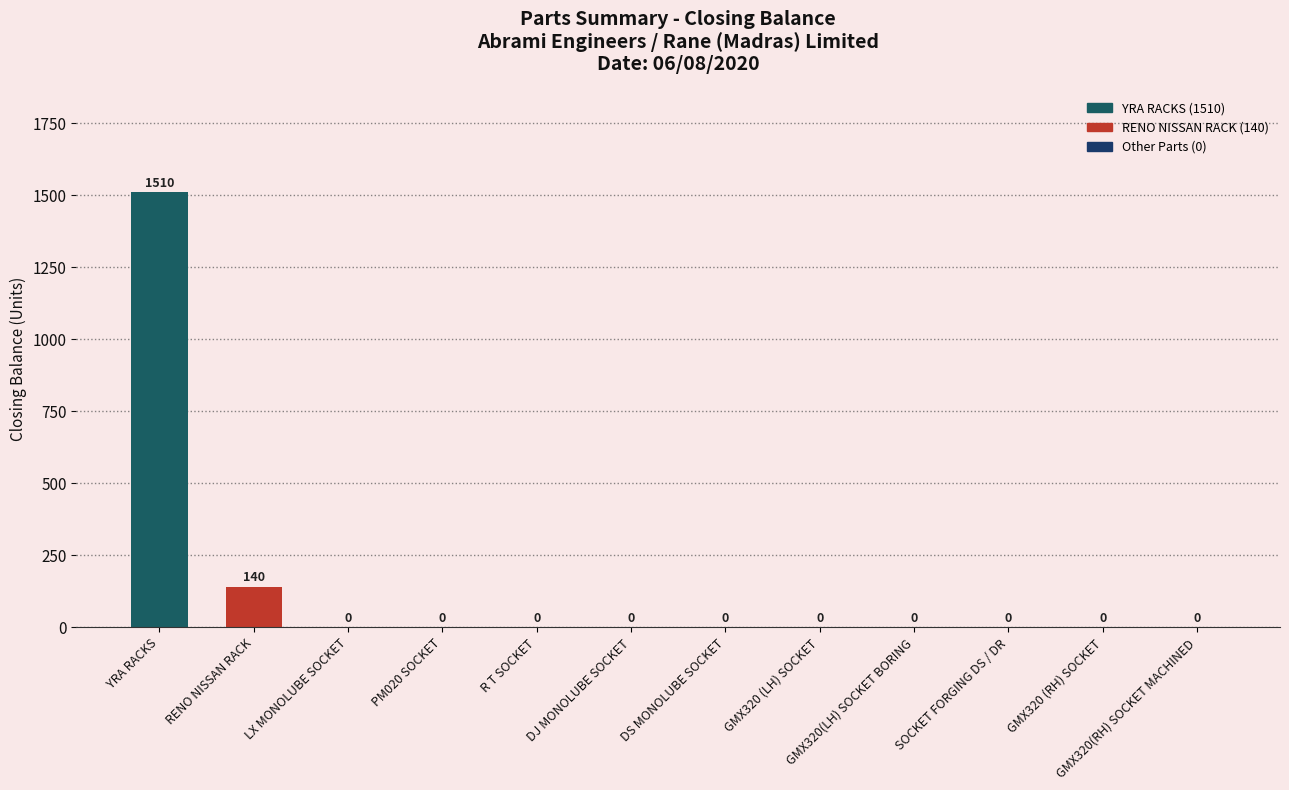

At which label is the value closest to 755?

RENO NISSAN RACK